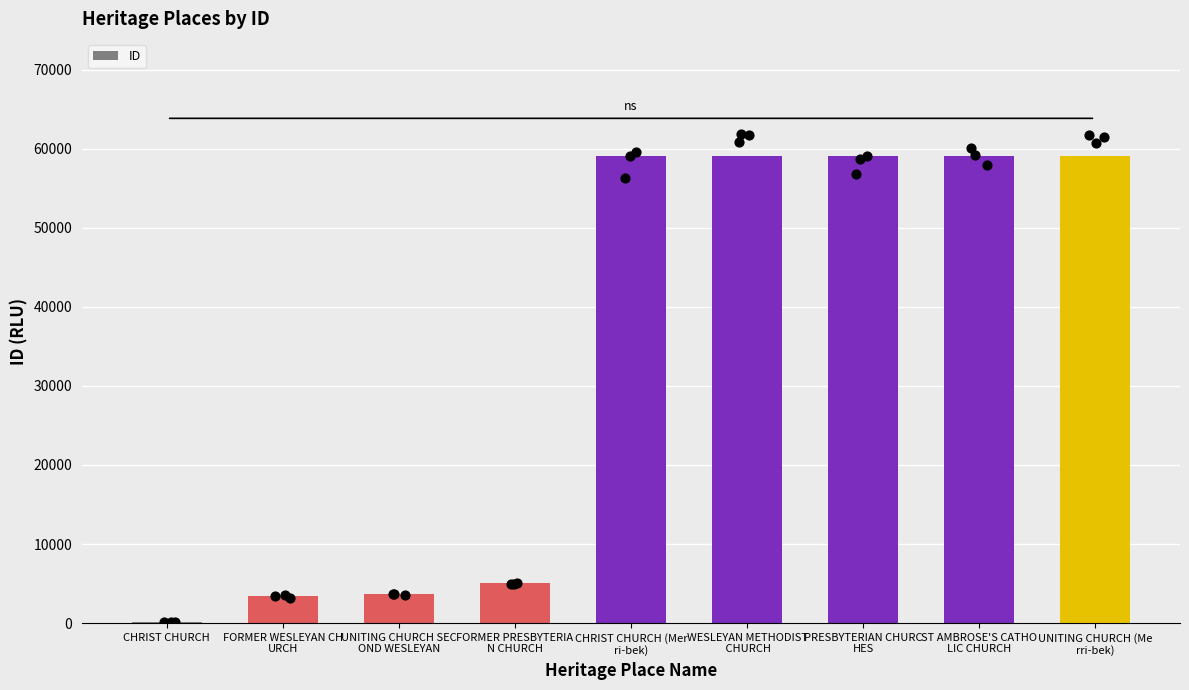

Which has a higher value, PRESBYTERIAN CHURC
HES or ST AMBROSE'S CATHO
LIC CHURCH?

ST AMBROSE'S CATHO
LIC CHURCH